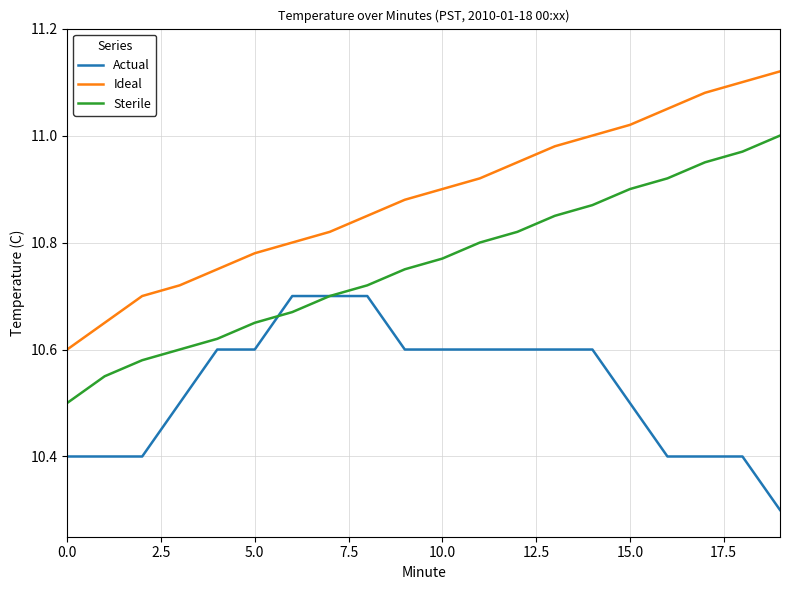

Which series has the largest range (max minus min)?

Ideal